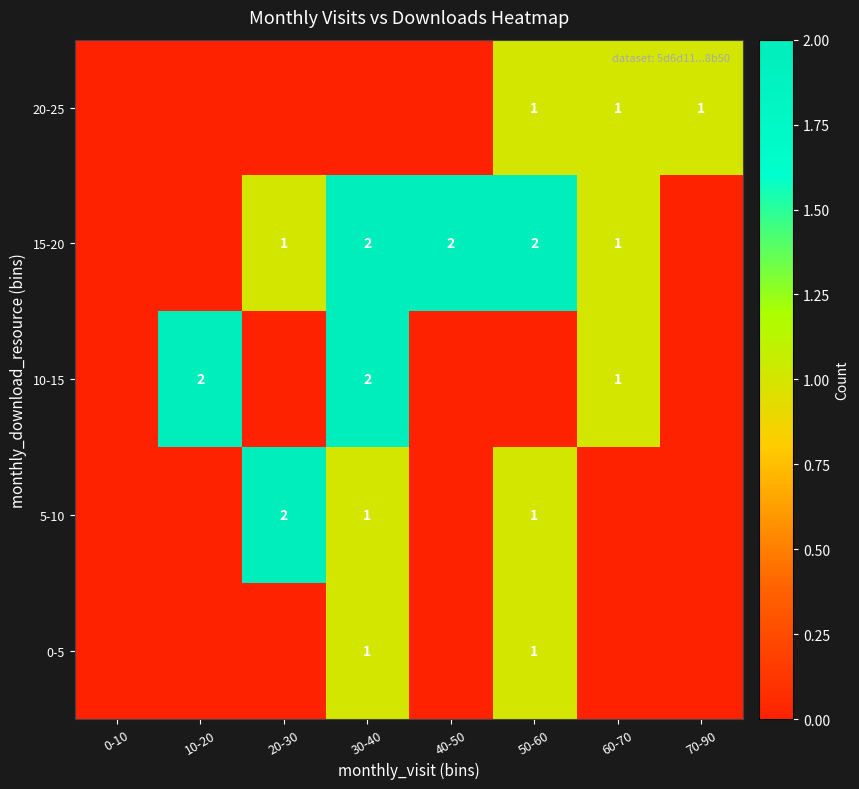

The 20-25 series shows 0 at 50-60. True or false?

False